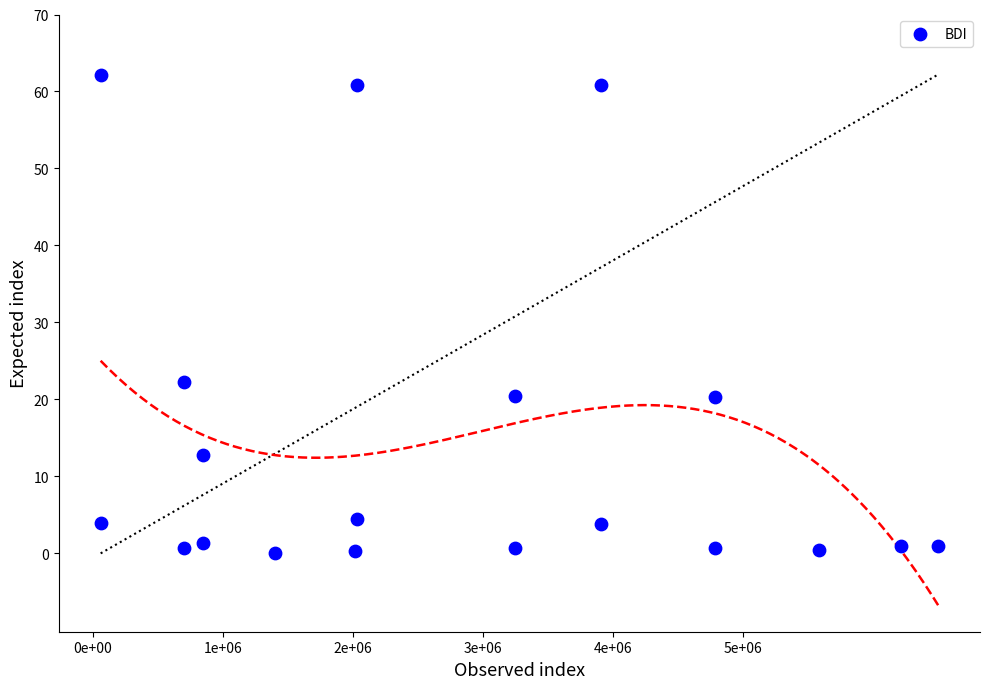

What Y value in the scatter plot is closest to 31?

22.3